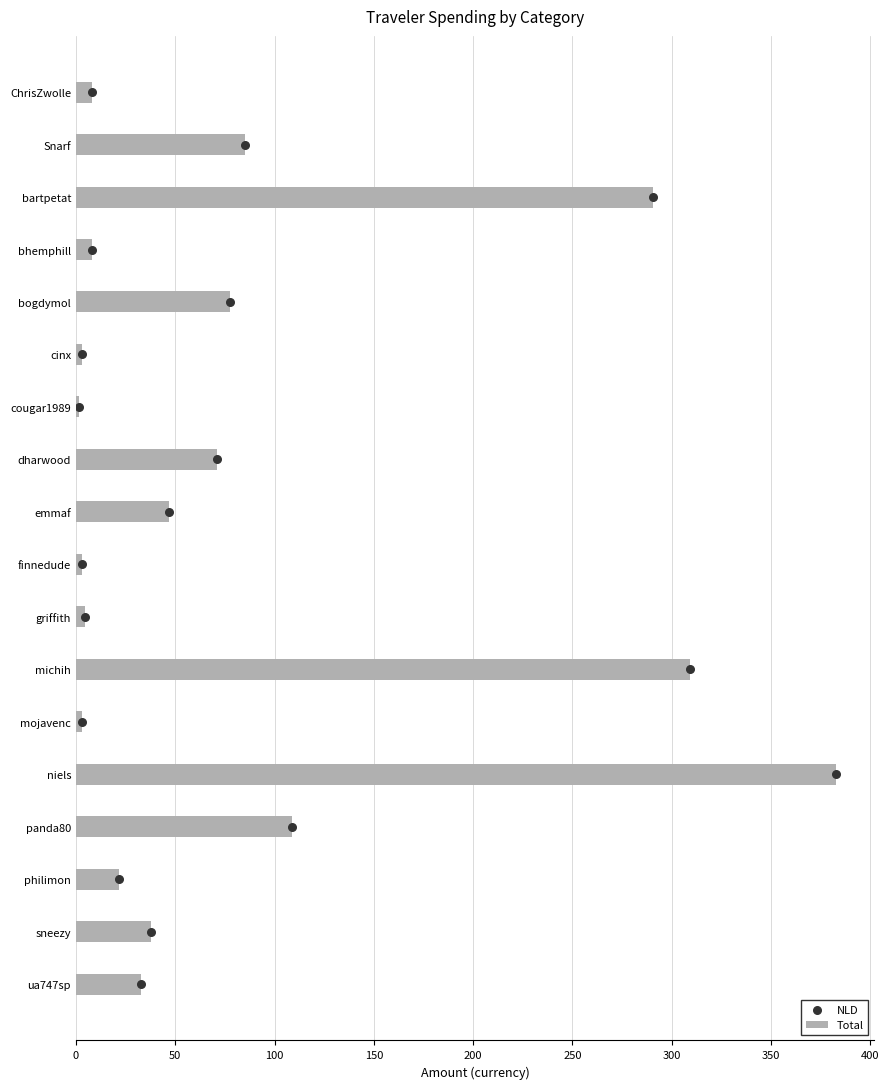

At which label is Total closest to 192?

panda80